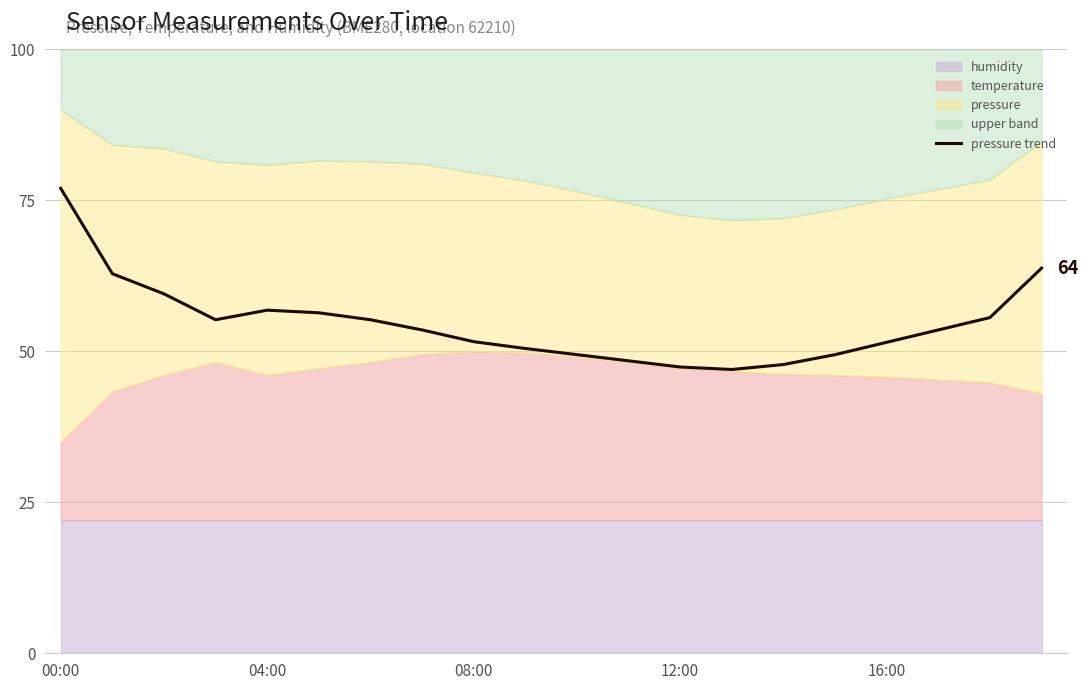

What is the sum of all values?

1092.7